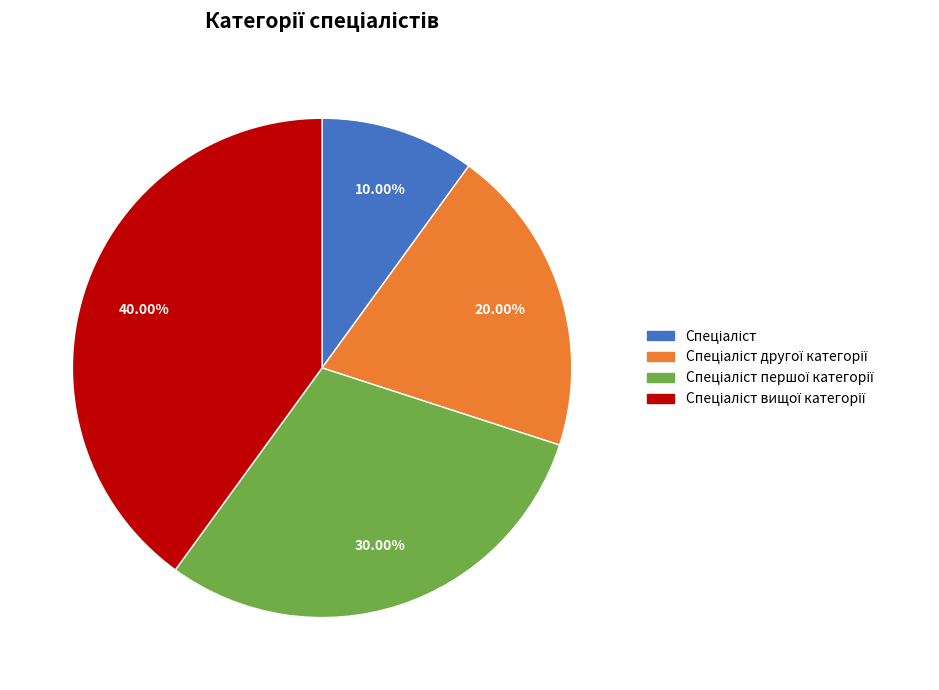

Is there a majority slice in this chart?

No